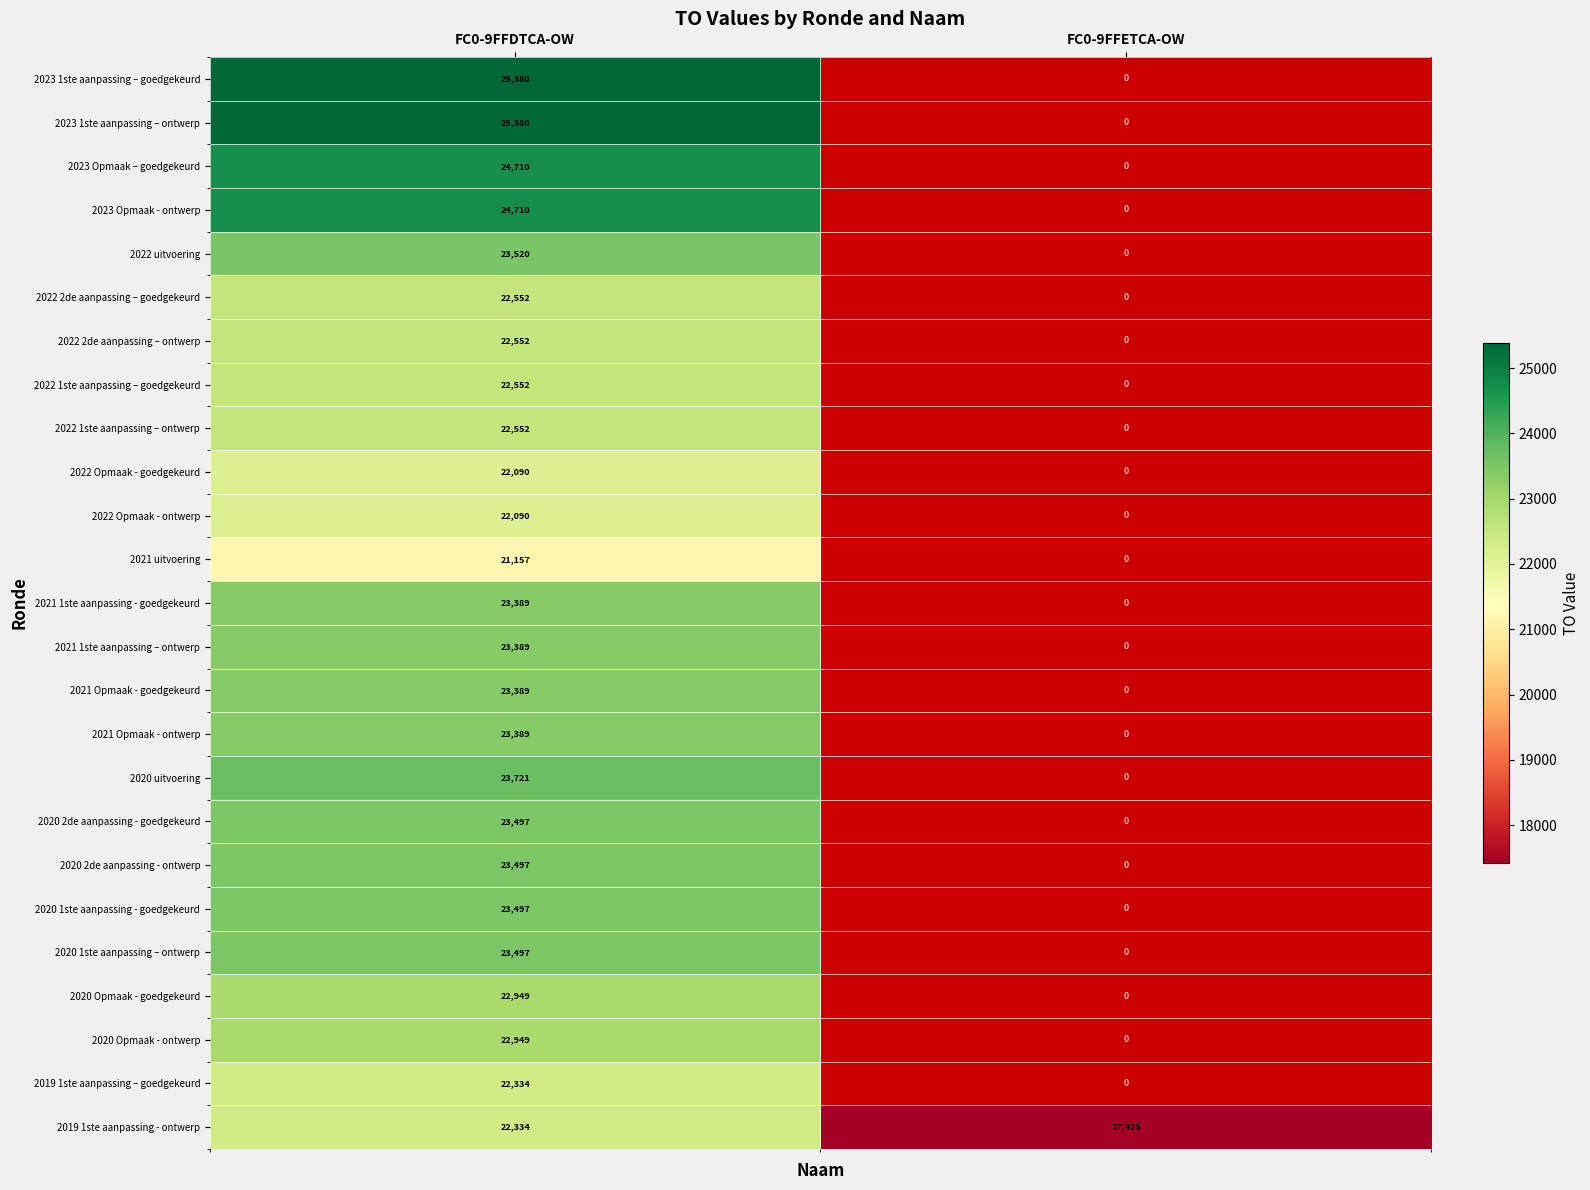

Is it true that 2022 Opmaak - ontwerp equals 22090 at FC0-9FFDTCA-OW?

True